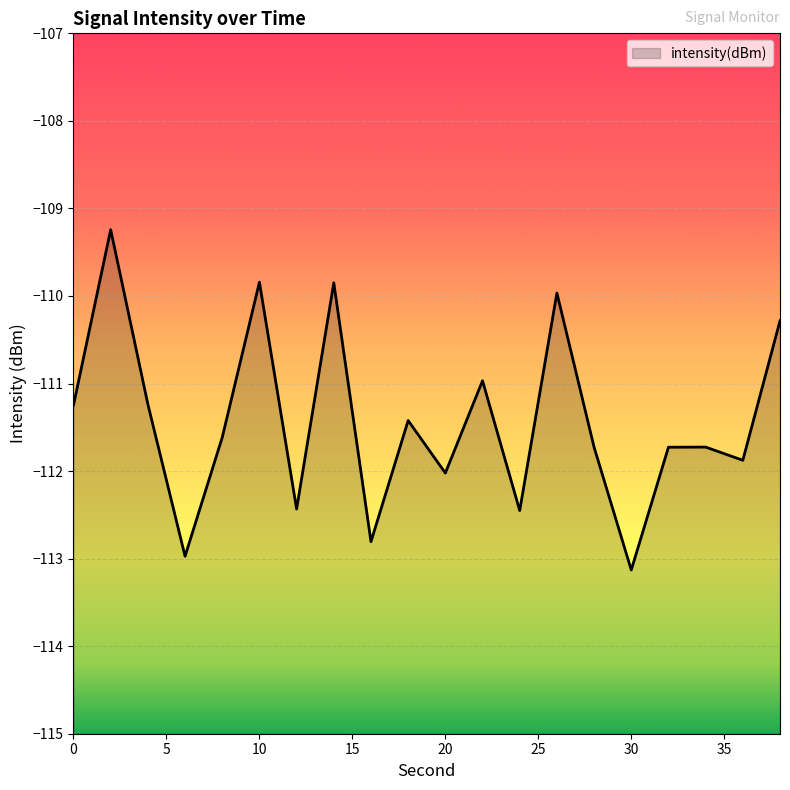

Reading right to left, transcribe all the data shown in this chart.

-110.3	-111.9	-111.7	-111.7	-113.1	-111.7	-110.0	-112.5	-111.0	-112.0	-111.4	-112.8	-109.8	-112.4	-109.8	-111.6	-113.0	-111.2	-109.2	-111.2